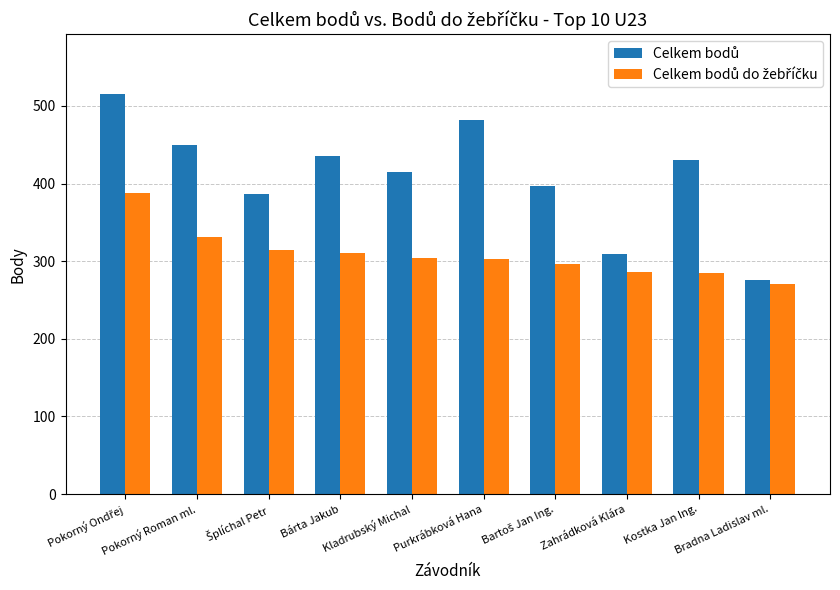

What position from the left is Bárta Jakub?

4